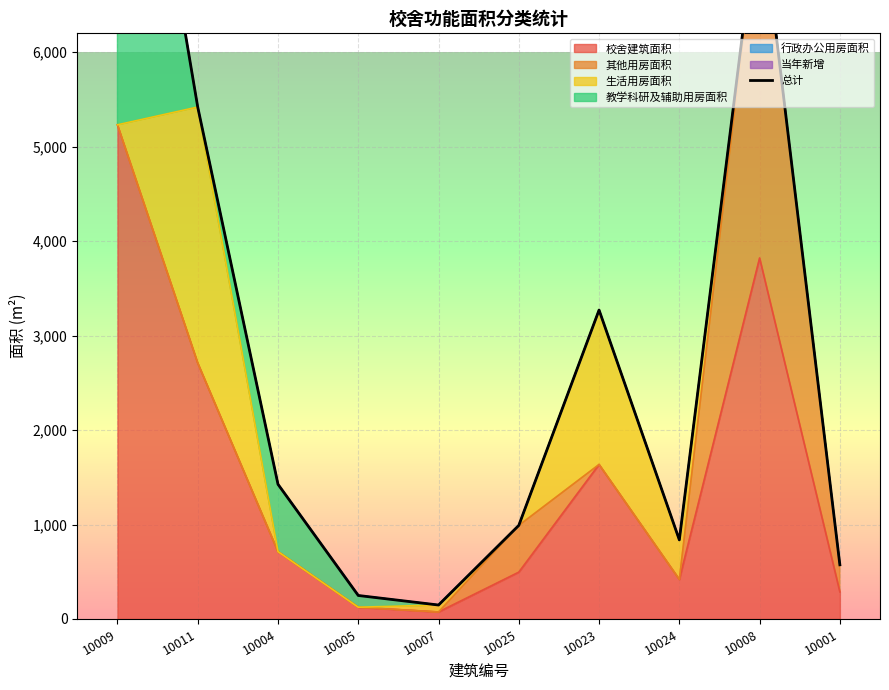

What is the approximate value at 10023?

3270.8